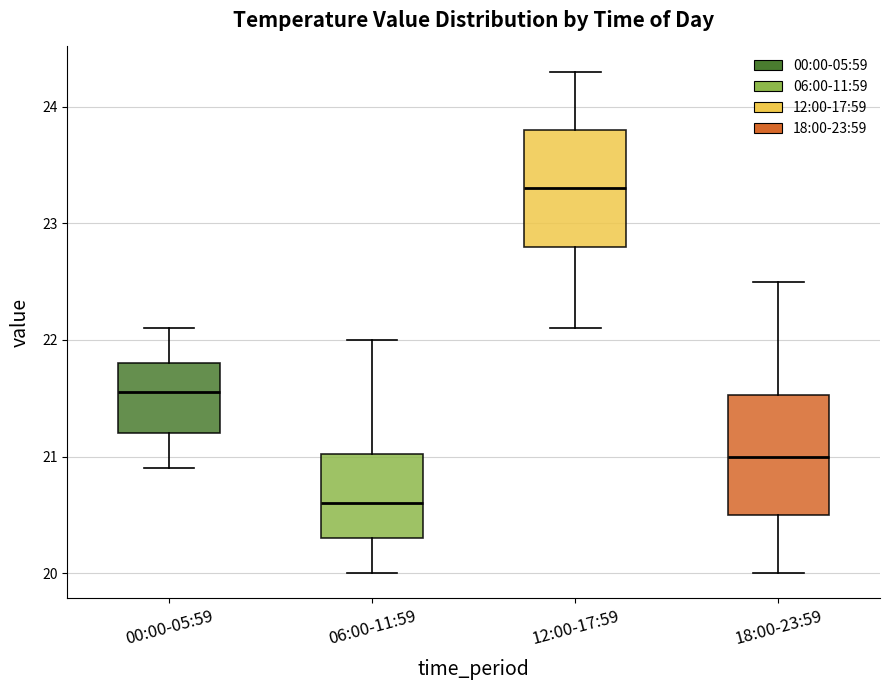

Reading left to right, transcribe this box plot: for each box, give where its median line is, the range the box spans, and where its two whiskers end, as read against the y-axis. The values are not printed on the chart, so give them approximately, as read against the axis.

00:00-05:59: median 21.6, box 21.2 to 21.8, whiskers 20.9 to 22.1
06:00-11:59: median 20.6, box 20.3 to 21.0, whiskers 20.0 to 22.0
12:00-17:59: median 23.3, box 22.8 to 23.8, whiskers 22.1 to 24.3
18:00-23:59: median 21.0, box 20.5 to 21.5, whiskers 20.0 to 22.5